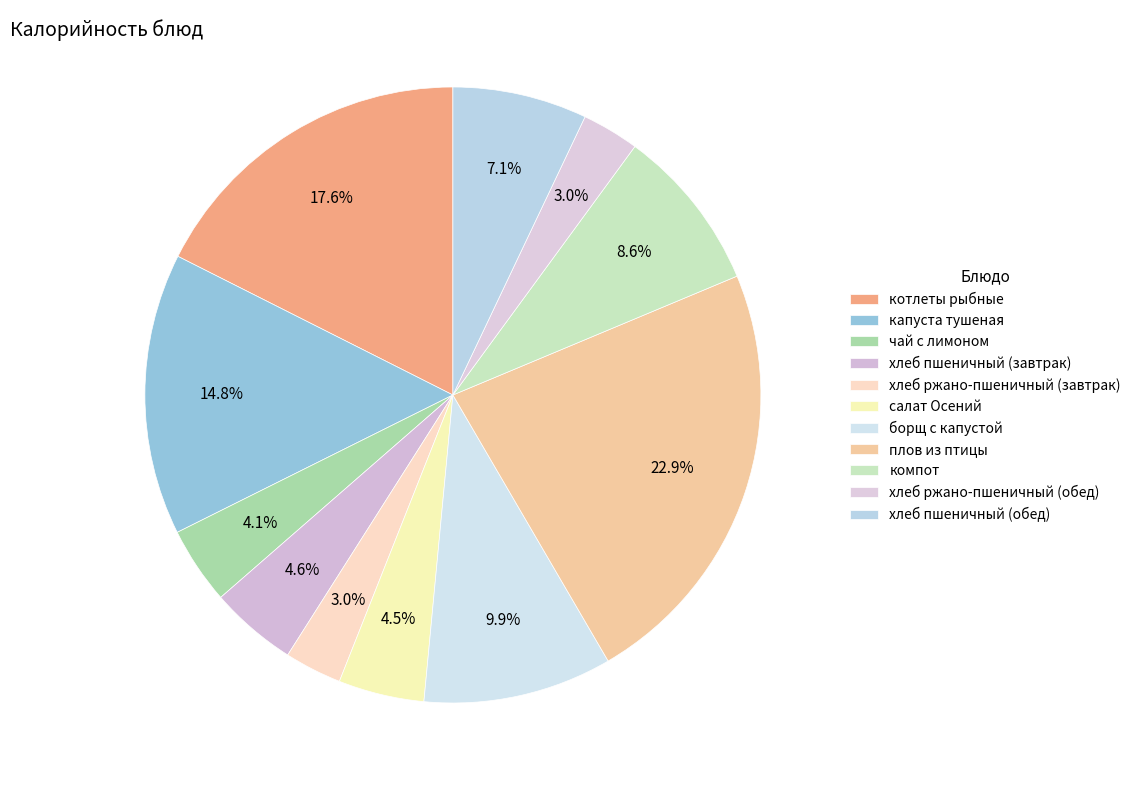

What is the largest slice in the pie chart?

плов из птицы